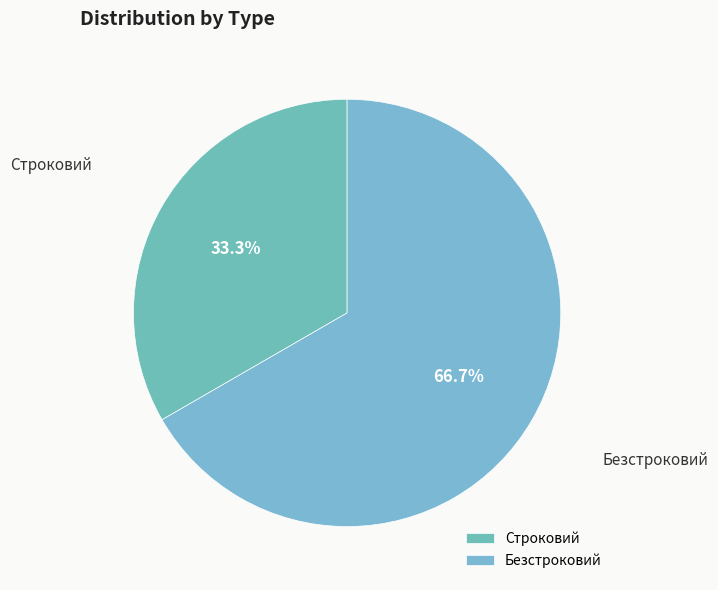

To the nearest percent, what is the difference between the largest and smallest slice percentages?

33%